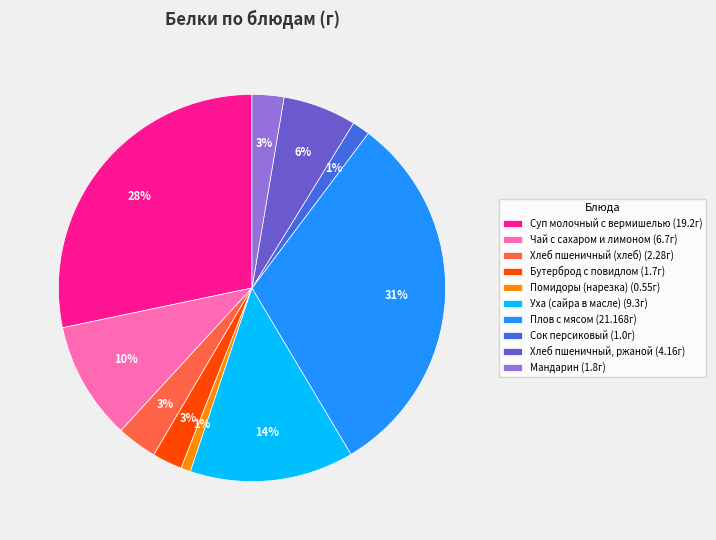

Between Хлеб пшеничный (хлеб) (2.28г) and Помидоры (нарезка) (0.55г), which is larger?

Хлеб пшеничный (хлеб) (2.28г)